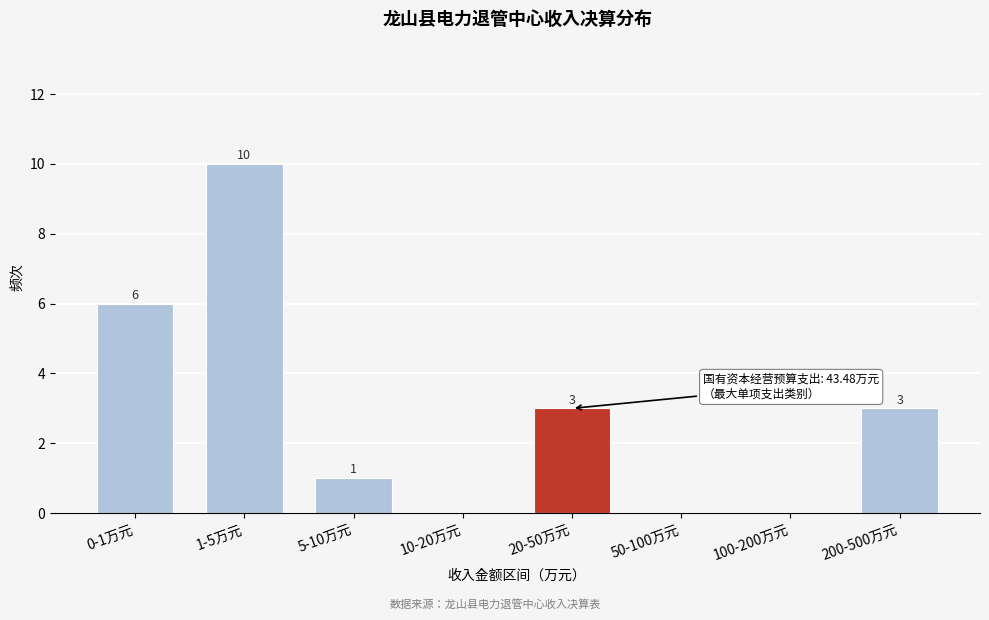

Reading left to right, extract all data points from this chart.

0-1万元=6	1-5万元=10	5-10万元=1	10-20万元=0	20-50万元=3	50-100万元=0	100-200万元=0	200-500万元=3